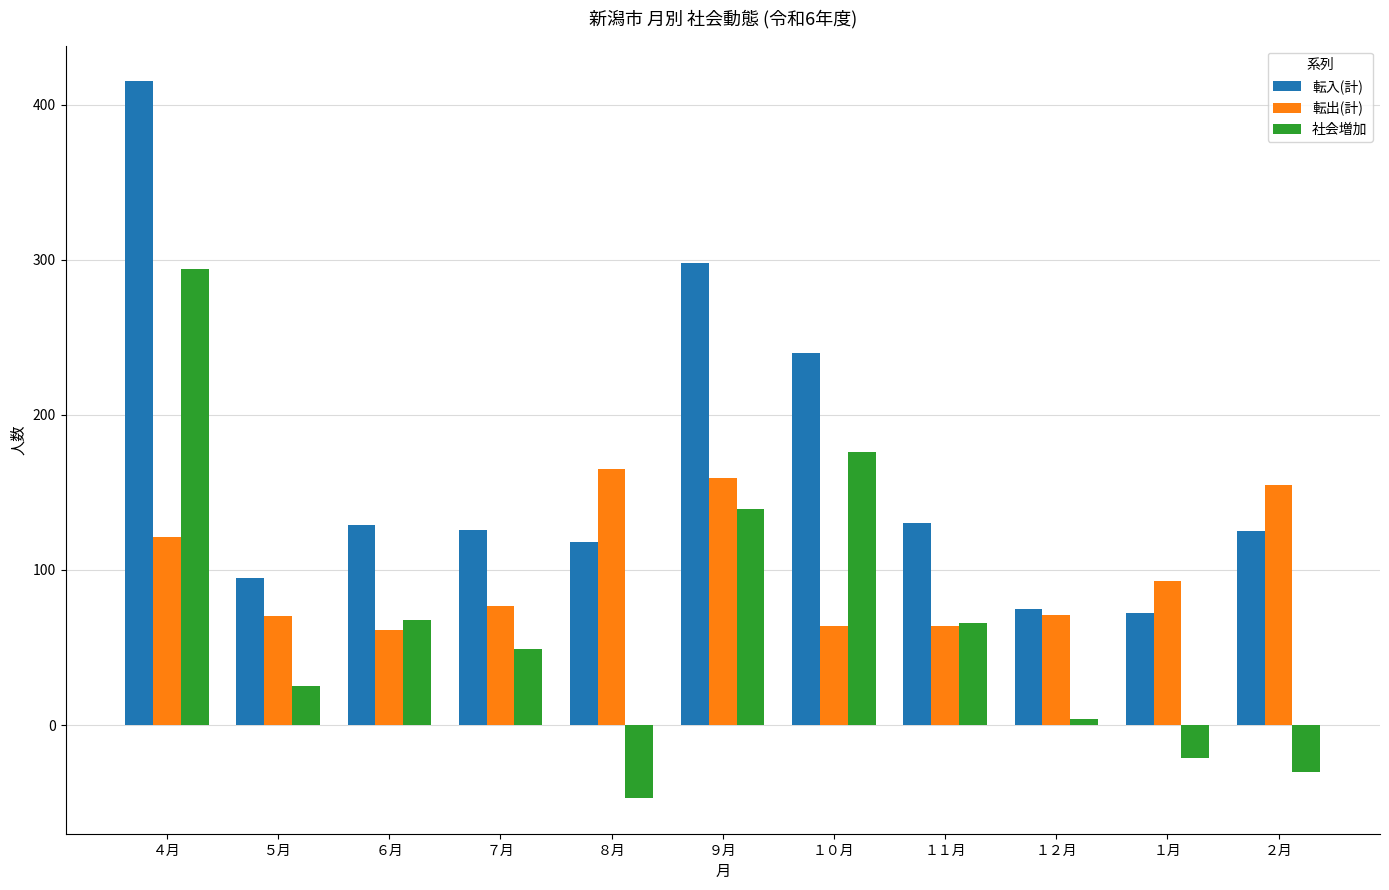

What is the difference between the maximum and minimum values in the 転出(計) series?

104